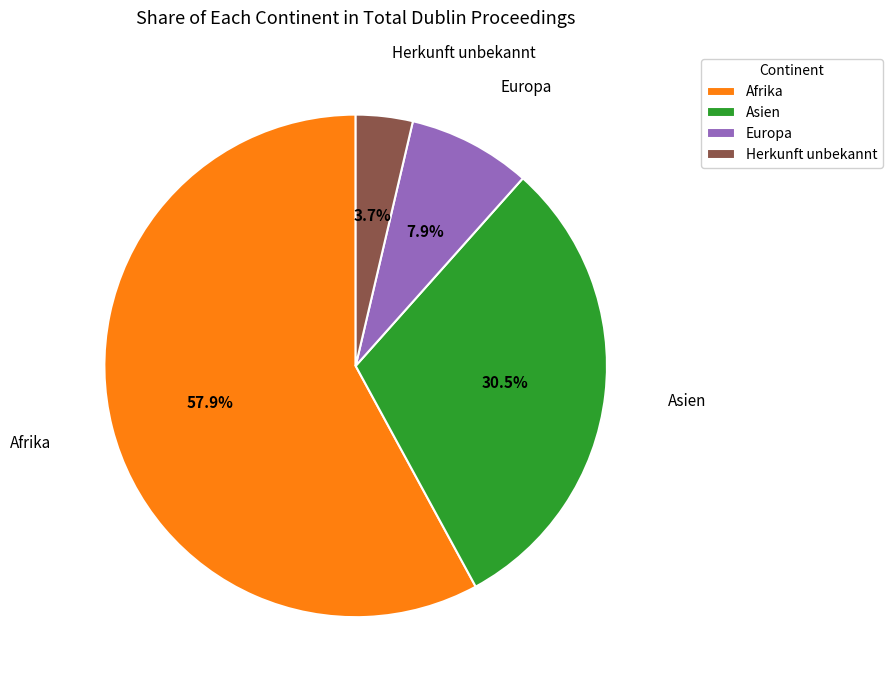

Between Afrika and Herkunft unbekannt, which is larger?

Afrika